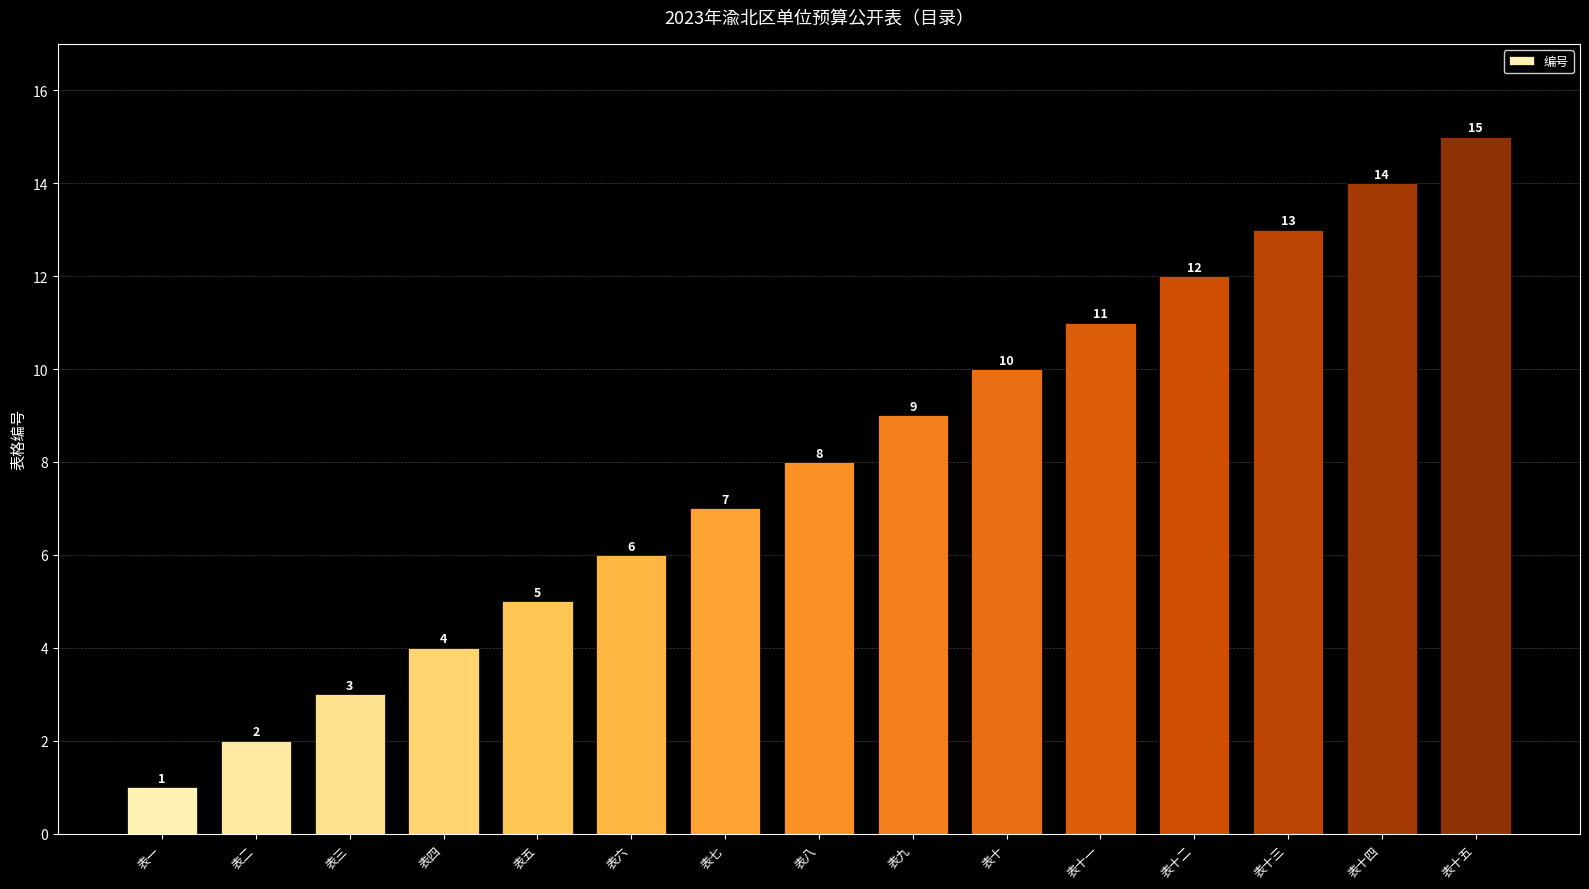

What is the maximum value shown in the chart?

15